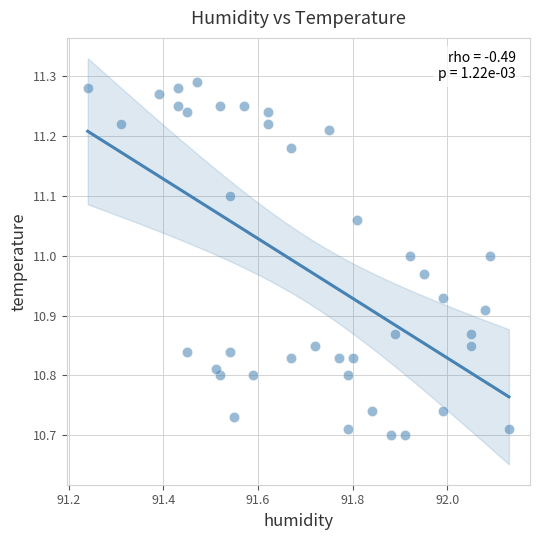

What is the range of X values (max minus min)?

0.9